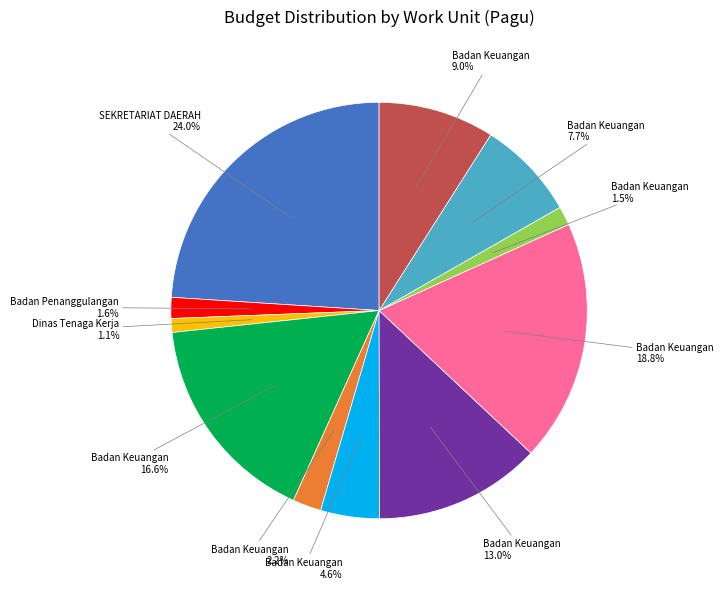

Is there a majority slice in this chart?

No